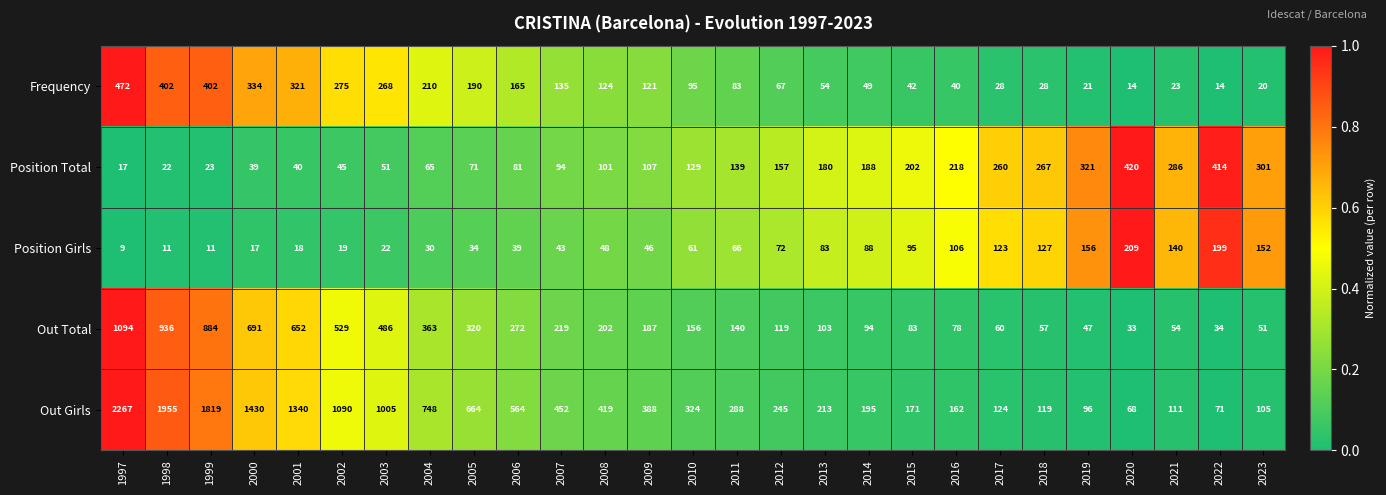

True or false: Out Girls has a value of 150 at 2005.

False